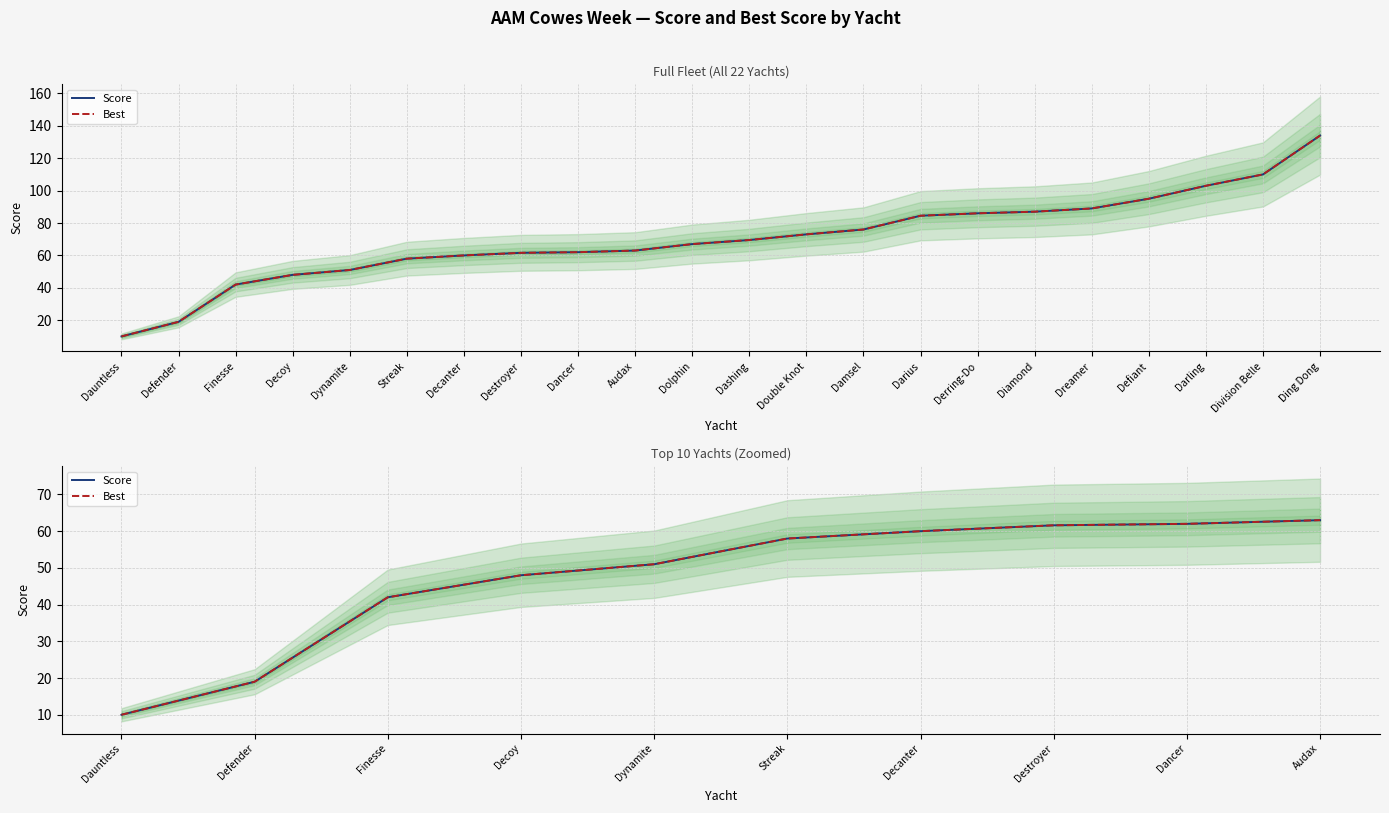

True or false: Best and Score intersect in this chart.

False